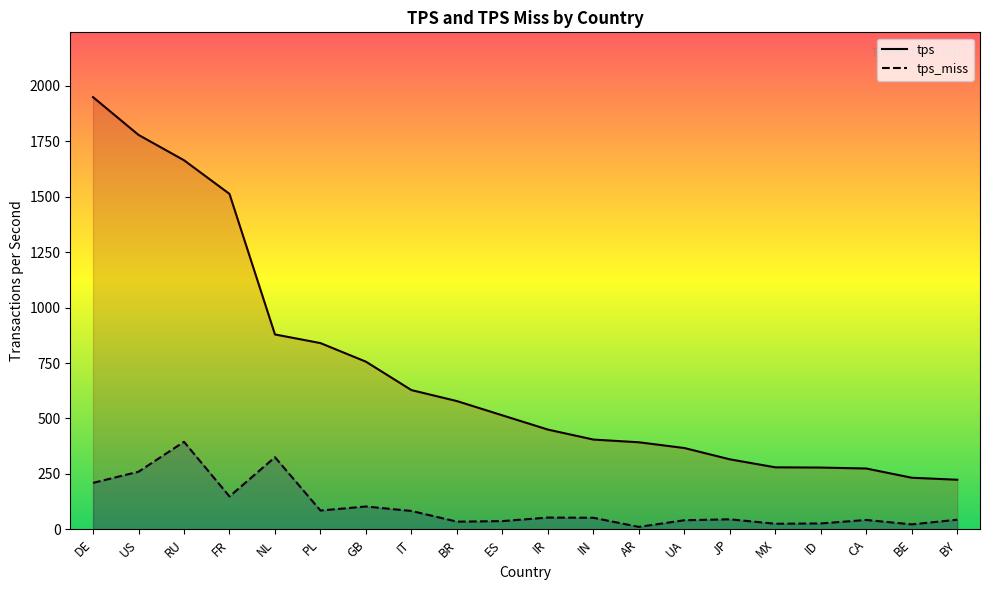

What is the value of the tps_miss point at the 12th from the left?

52.1